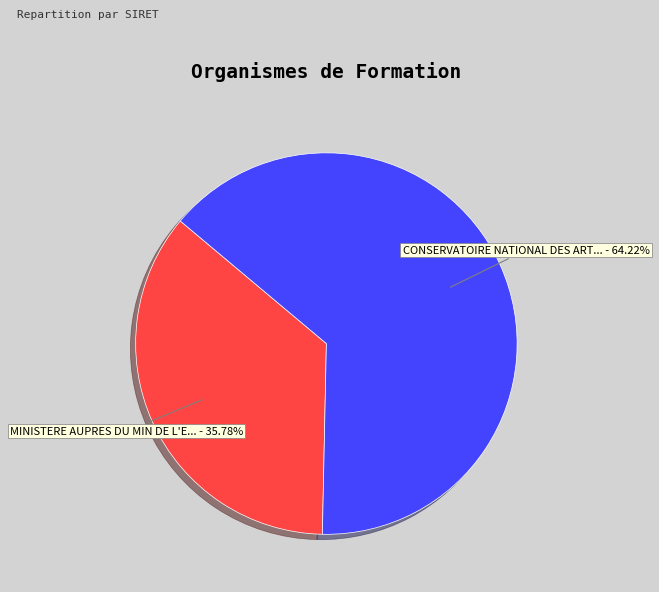

Does any single category account for the majority?

Yes